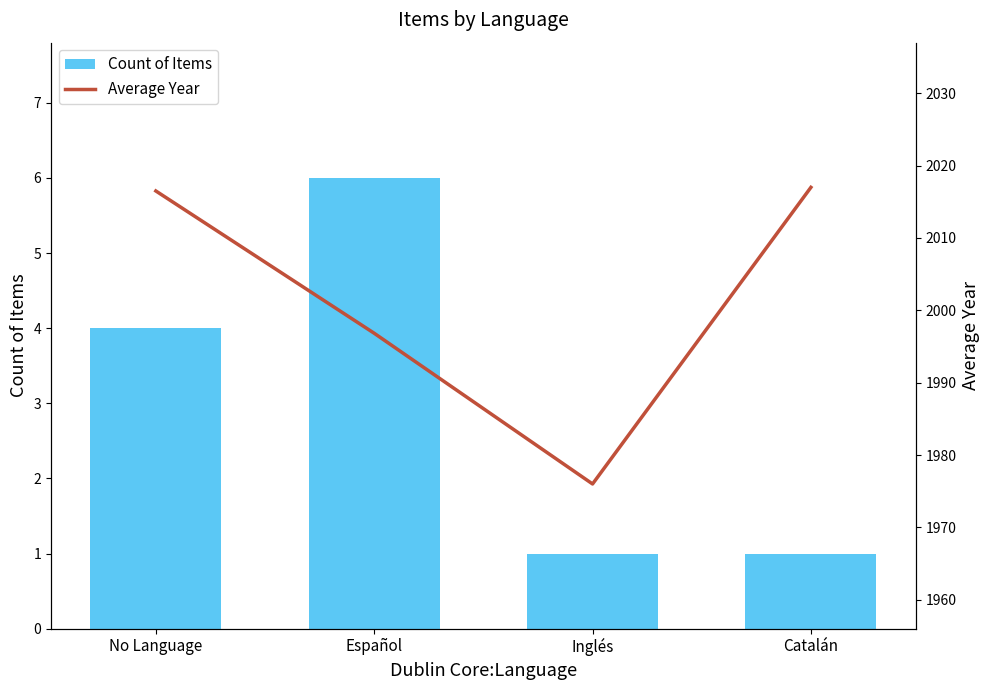

What is the total value across all series at Español?

2002.8